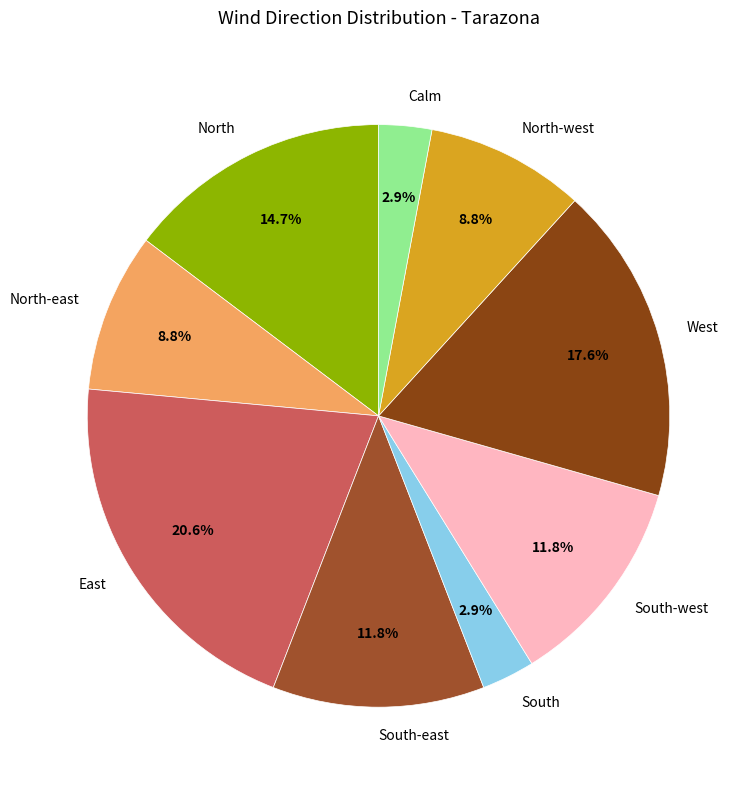

True or false: North-east accounts for 9% of the total.

True